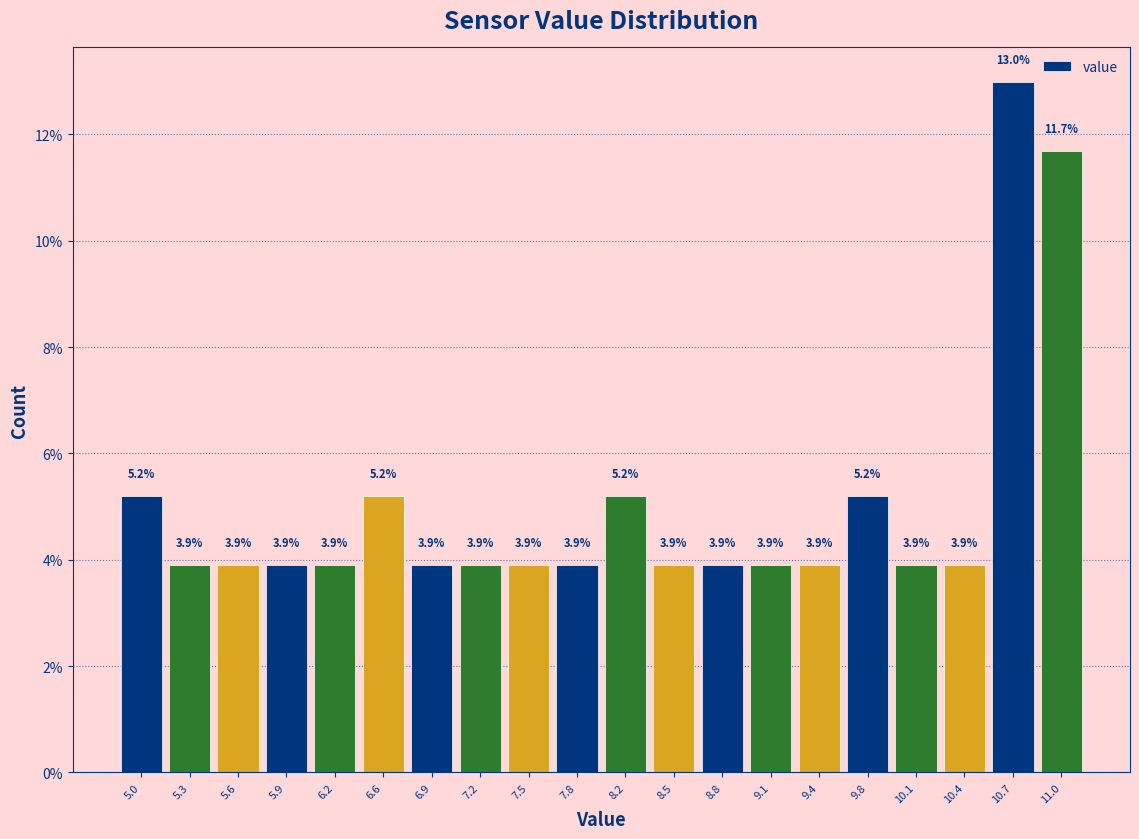

What is the height of the bar covering 10.88 to 11.20 on the x-axis? The bar edges are not printed on the chart, so give them approximately, as read against the axis.

11.7